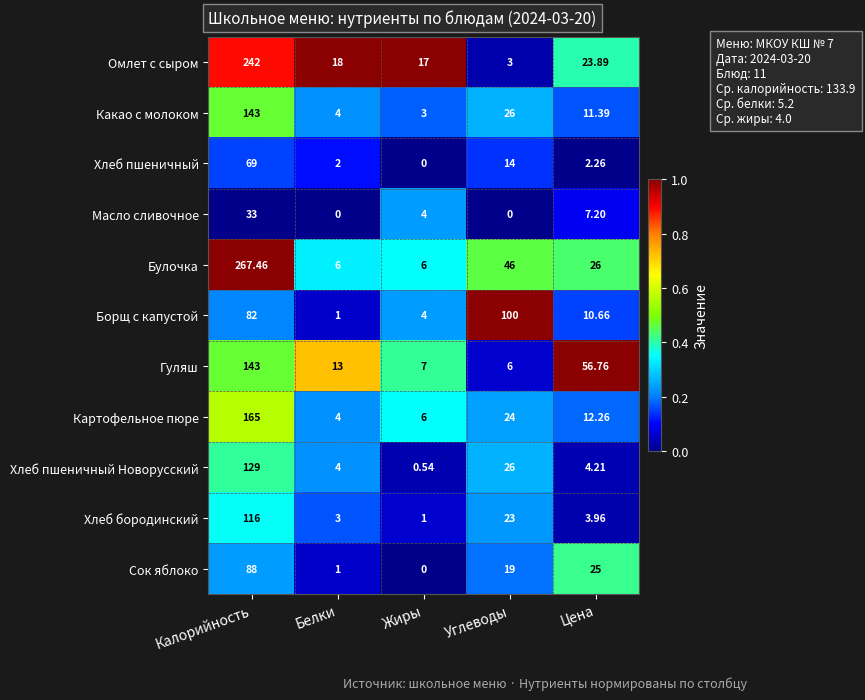

Where does the Хлеб пшеничный series first go above 2?

Калорийность